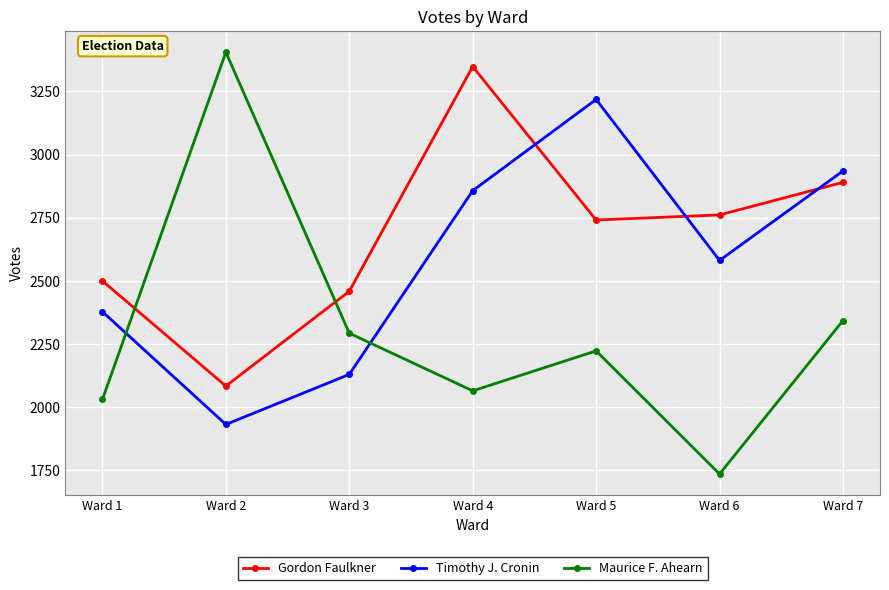

Rank the series by their maximum value, from highest to lowest.

Maurice F. Ahearn, Gordon Faulkner, Timothy J. Cronin